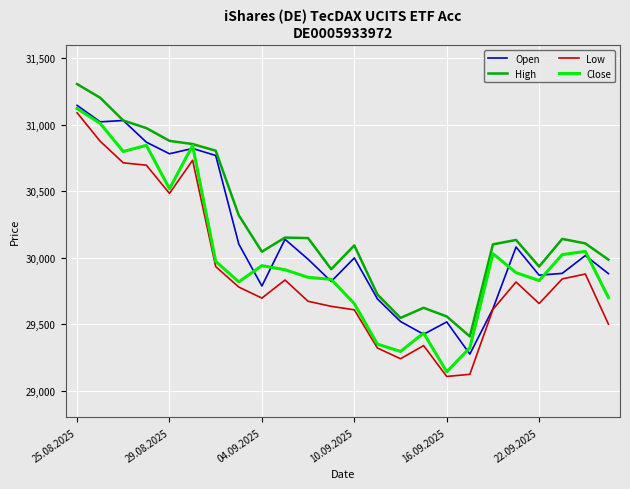

After their last crossing, which series has the higher values: Close or Open?

Open